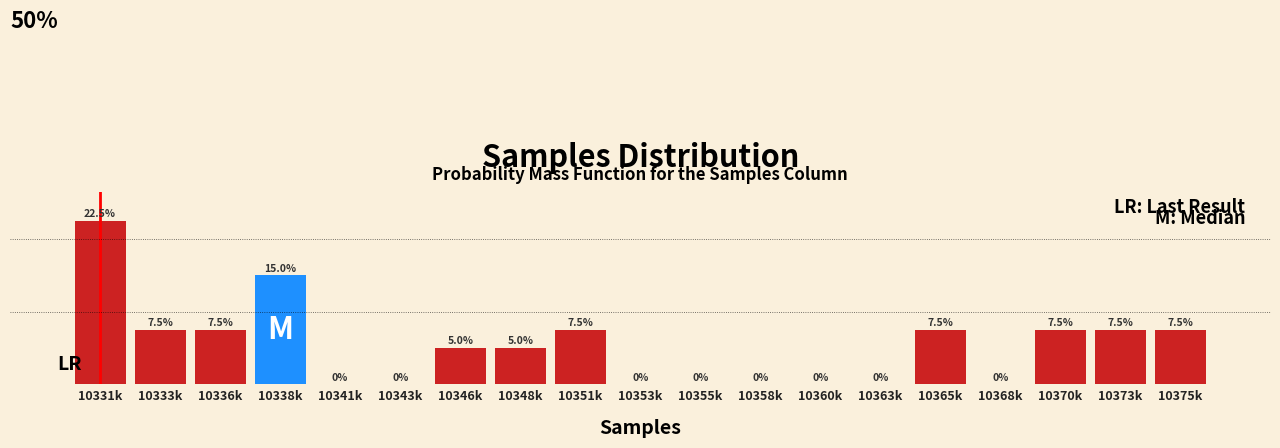

At which label does the data first exceed 5?

10331k